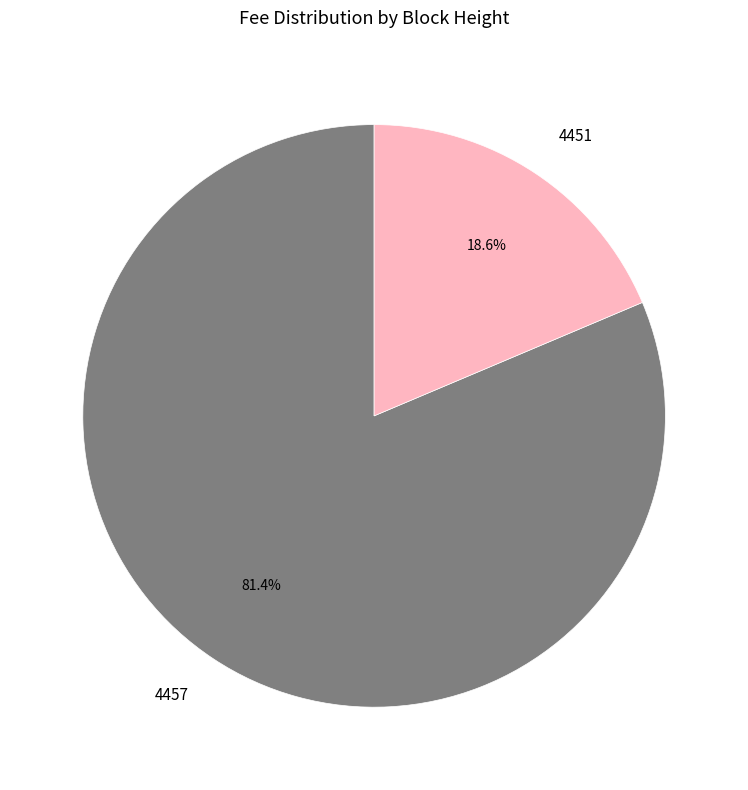

Does 4451 represent more than half of the total?

No